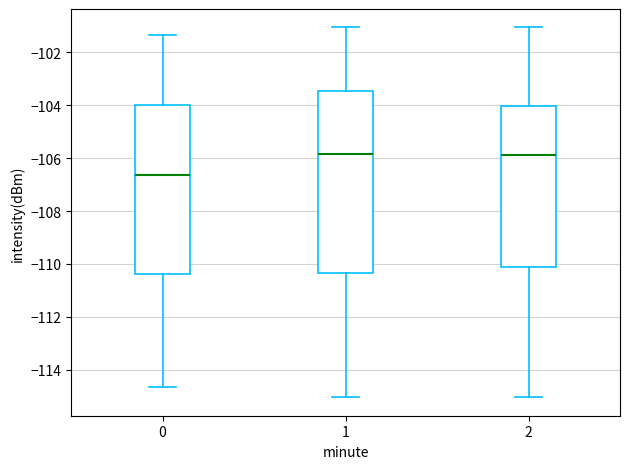

Which box is the tallest, from its lower edge to its upper edge?

1